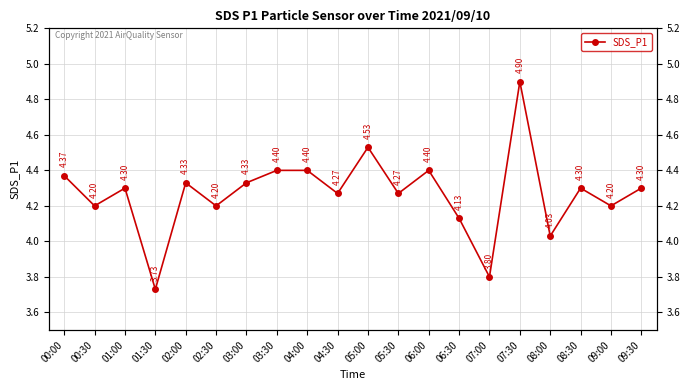

Reading right to left, transcribe all the data shown in this chart.

4.3	4.2	4.3	4.0	4.9	3.8	4.1	4.4	4.3	4.5	4.3	4.4	4.4	4.3	4.2	4.3	3.7	4.3	4.2	4.4